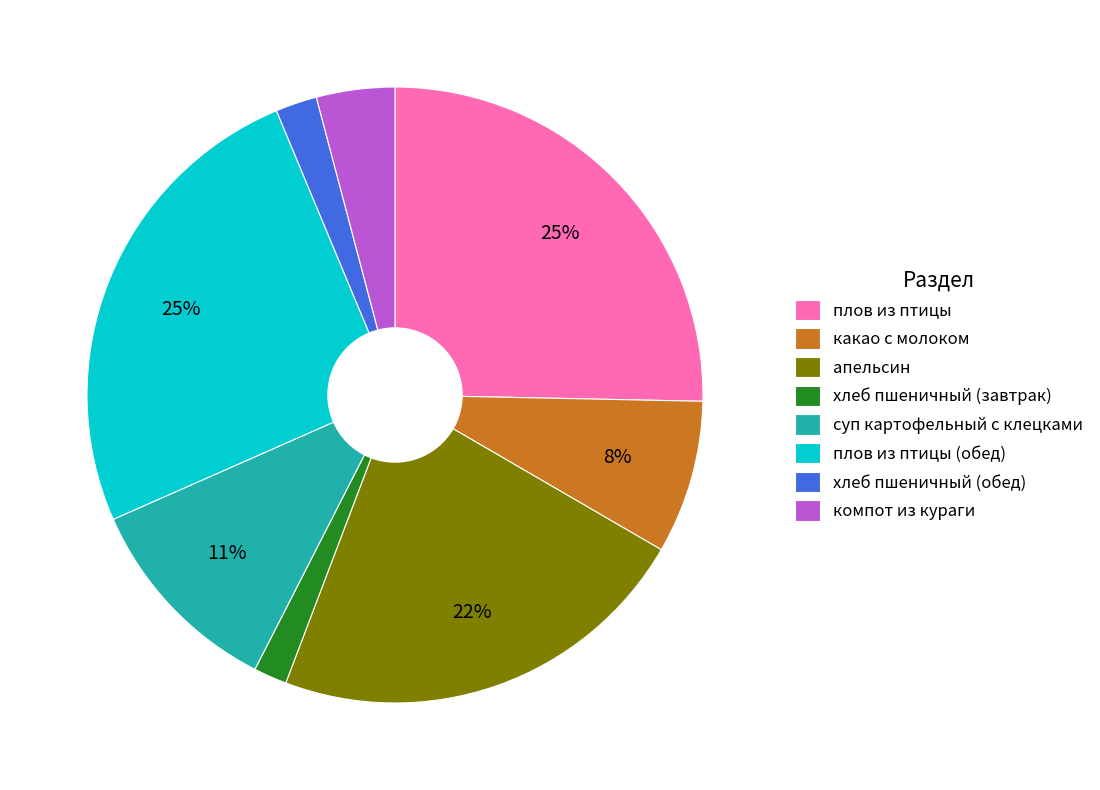

Is there any slice that represents more than half of the pie?

No